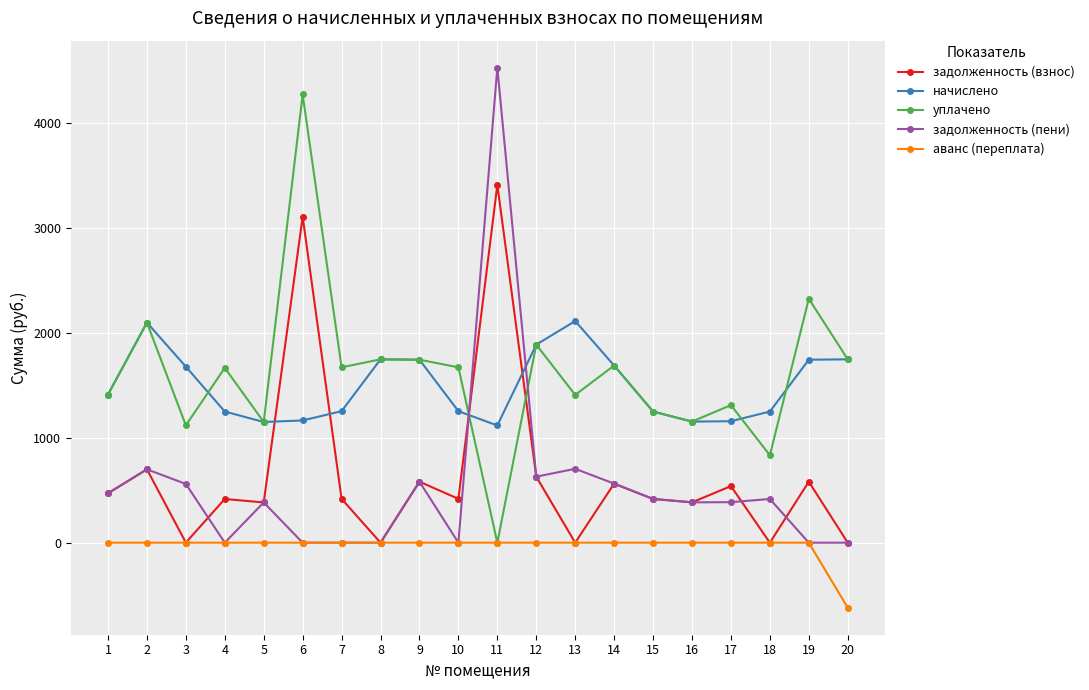

What is the difference between the задолженность (пени) values at 14 and 5?

179.4